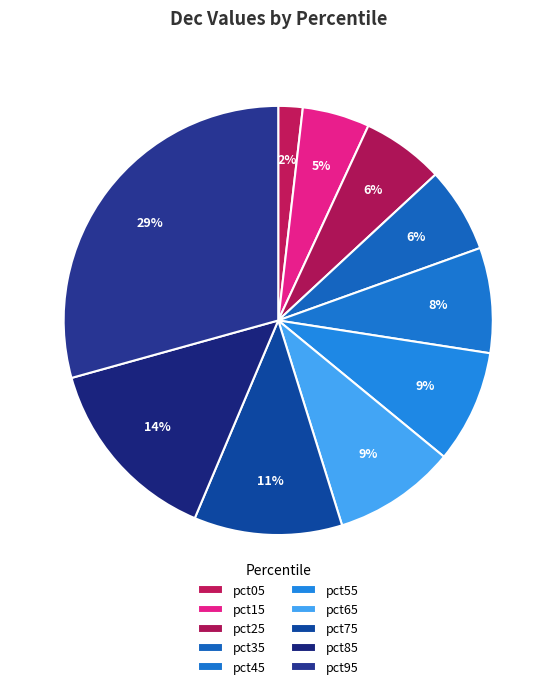

How many slices are in this pie chart?

10